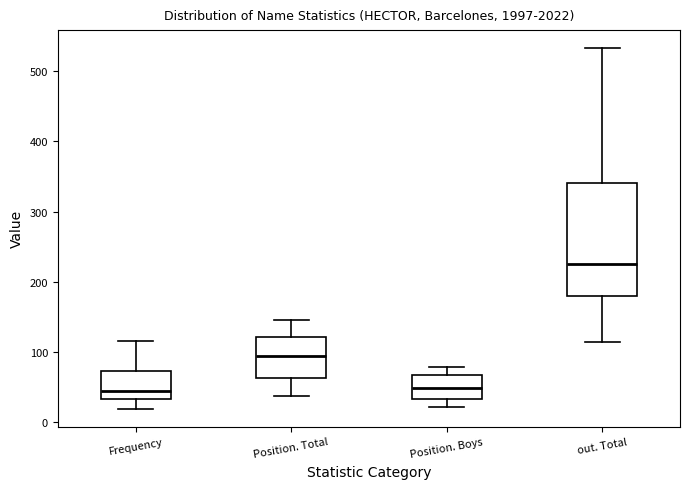

Comparing the boxes themselves (not the whiskers), which one is the tallest?

out. Total